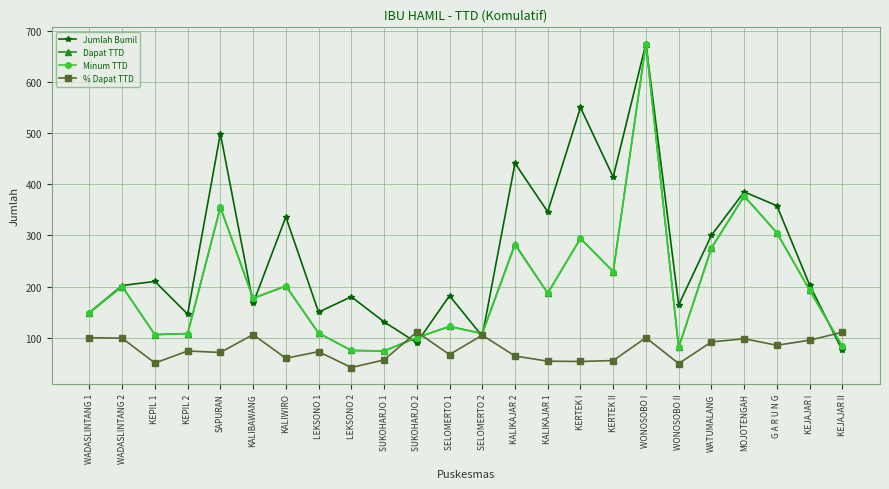

What are all the series names shown in the legend?

Jumlah Bumil, Dapat TTD, Minum TTD, % Dapat TTD